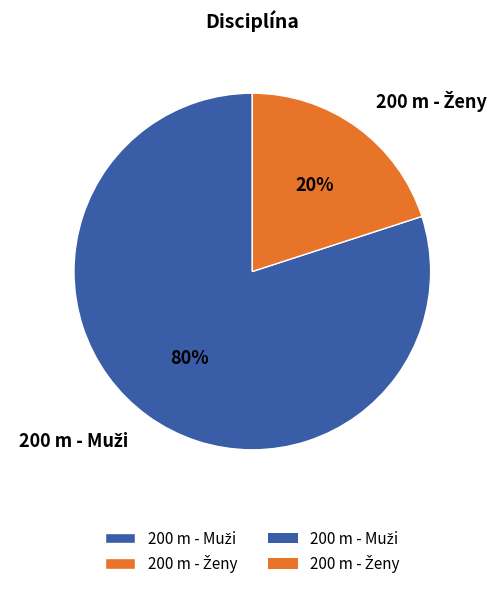

To the nearest percent, what is the average slice percentage?

50%